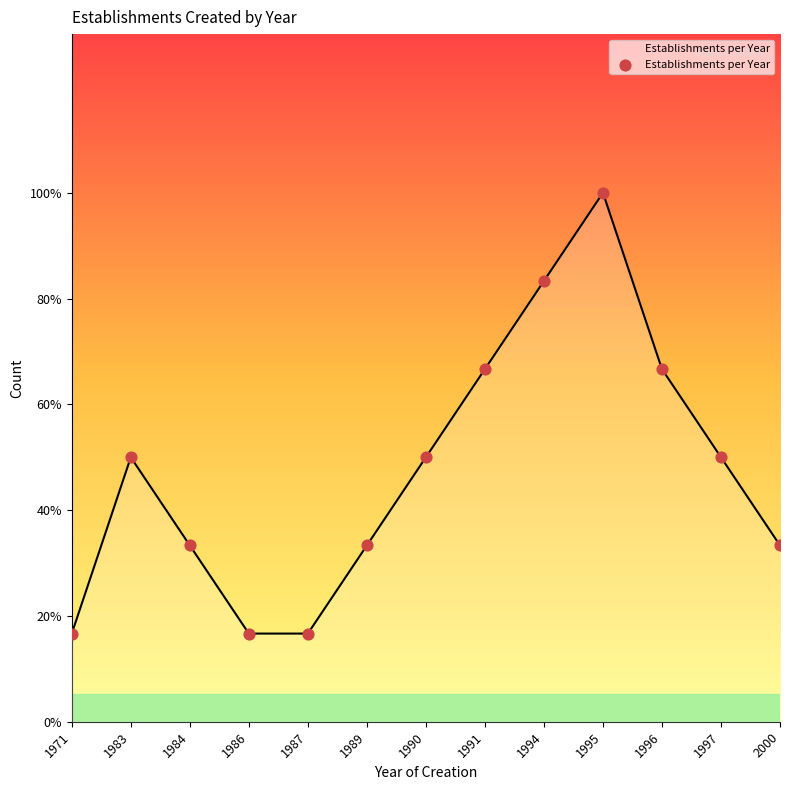

What is the change in value from 1995 to 2000?

-4